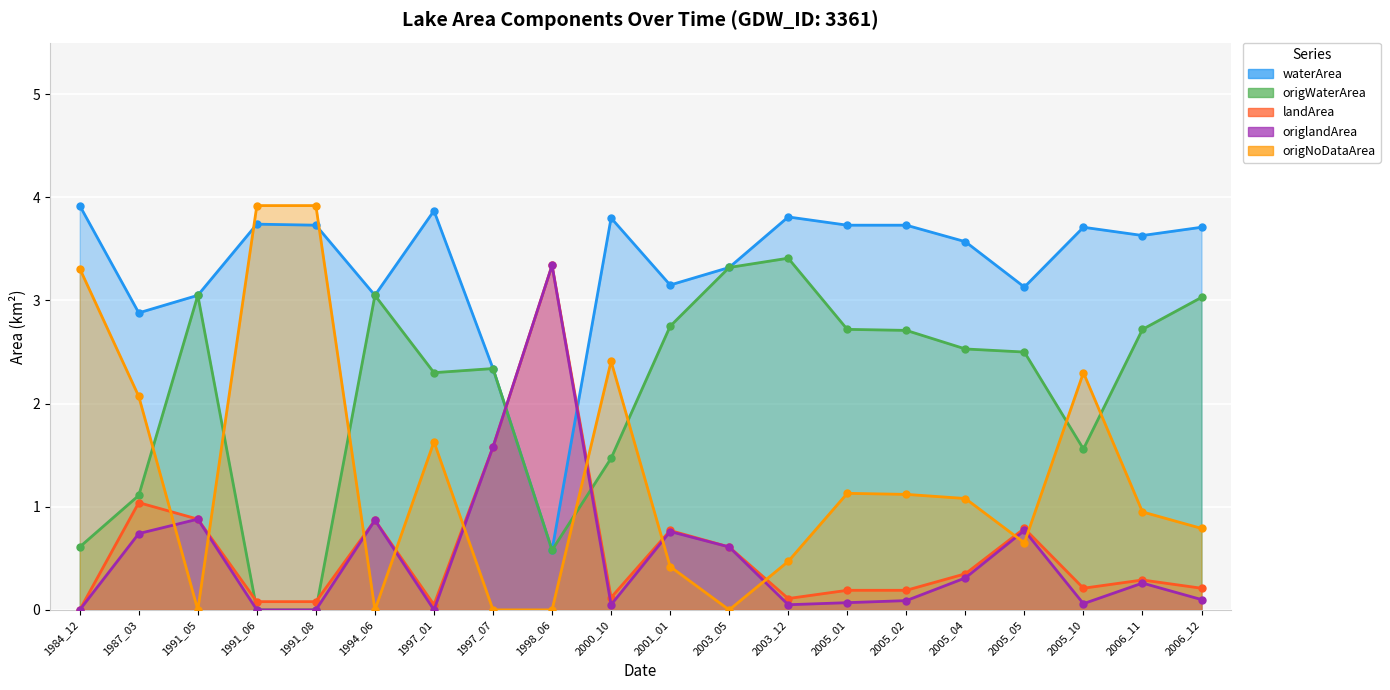

True or false: waterArea and origWaterArea cross at least once.

False